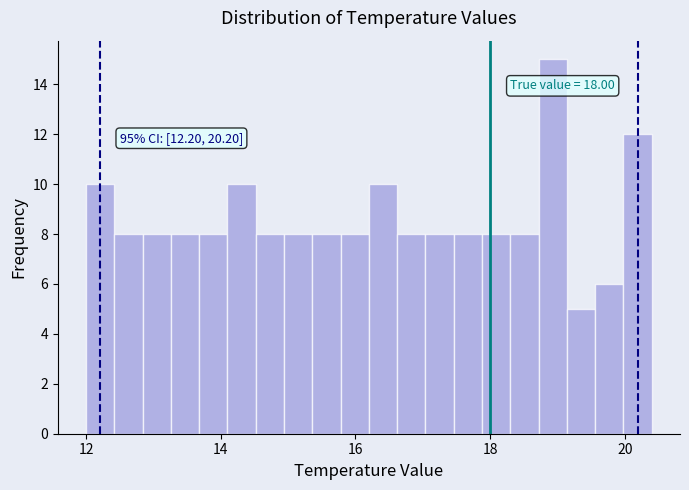

Around what value on the x-axis is the tallest bar? Give the approximate position of its centre, as read against the axis.

19.0